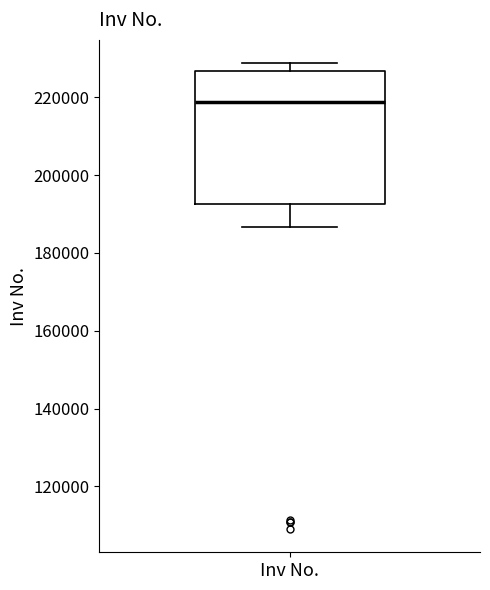

Read this box plot against the y-axis: the position of the median line, the range covered by the box, and the ends of both whiskers. The values are not printed on the chart, so give them approximately, as read against the axis.

median 218000, box 192000 to 226000, whiskers 186000 to 228000